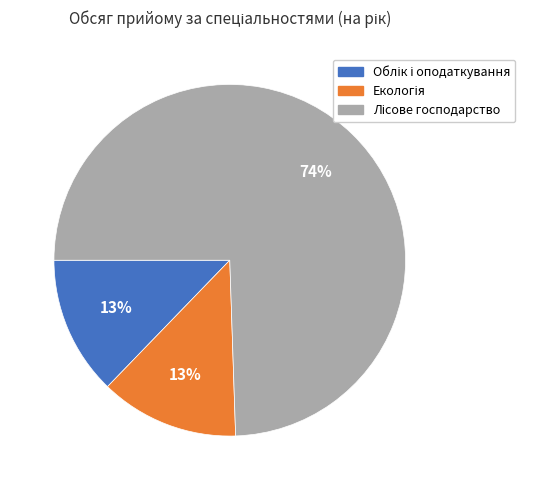

Count the number of slices in the pie.

3